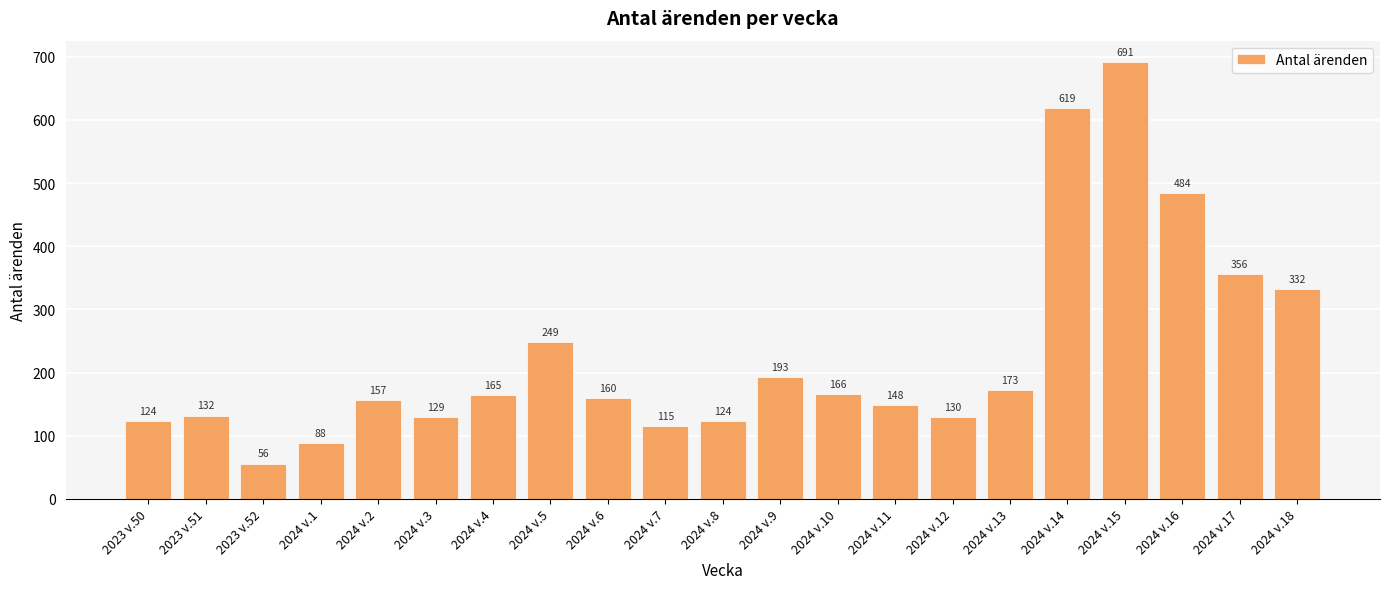

Reading left to right, extract all data points from this chart.

124	132	56	88	157	129	165	249	160	115	124	193	166	148	130	173	619	691	484	356	332